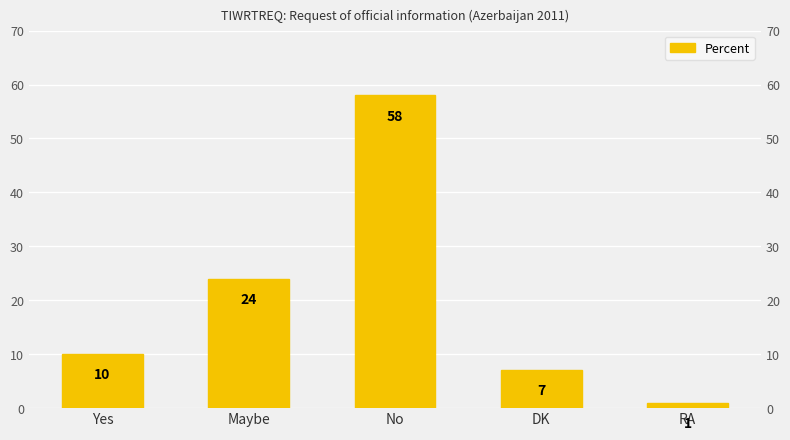

List the labels in order of value, smallest first.

RA, DK, Yes, Maybe, No